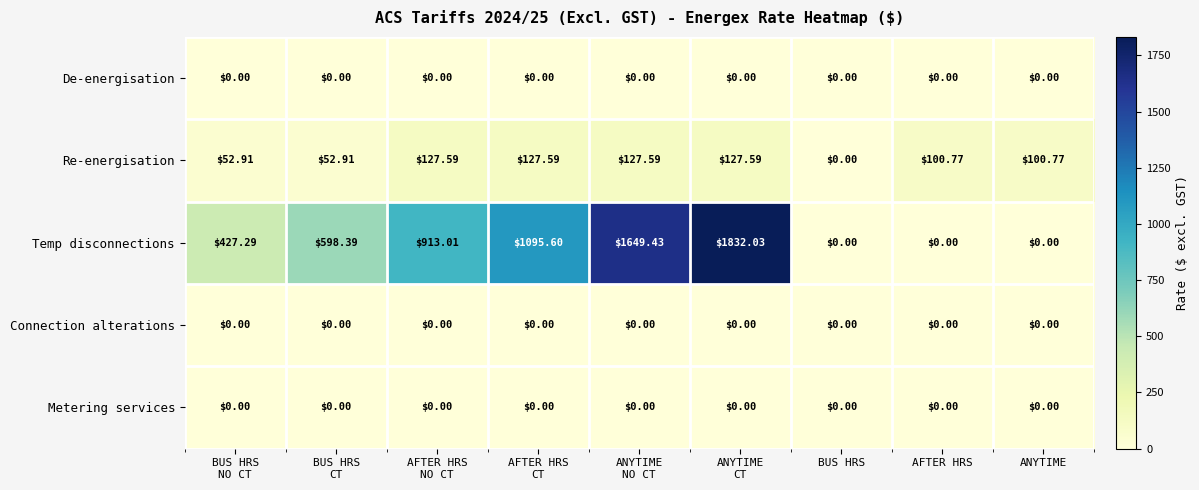

Which series has the widest spread of values?

Temp disconnections